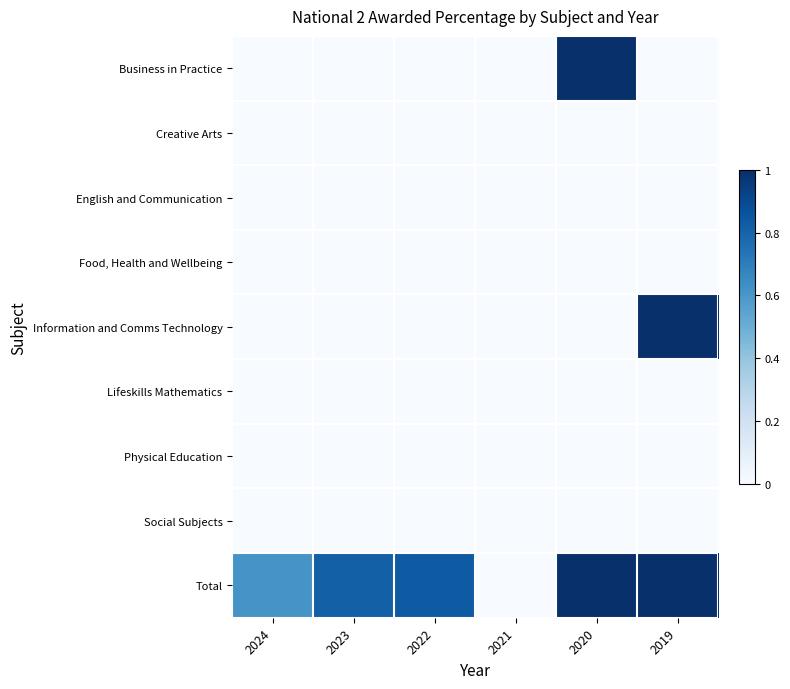

How many distinct data groups are displayed?

9